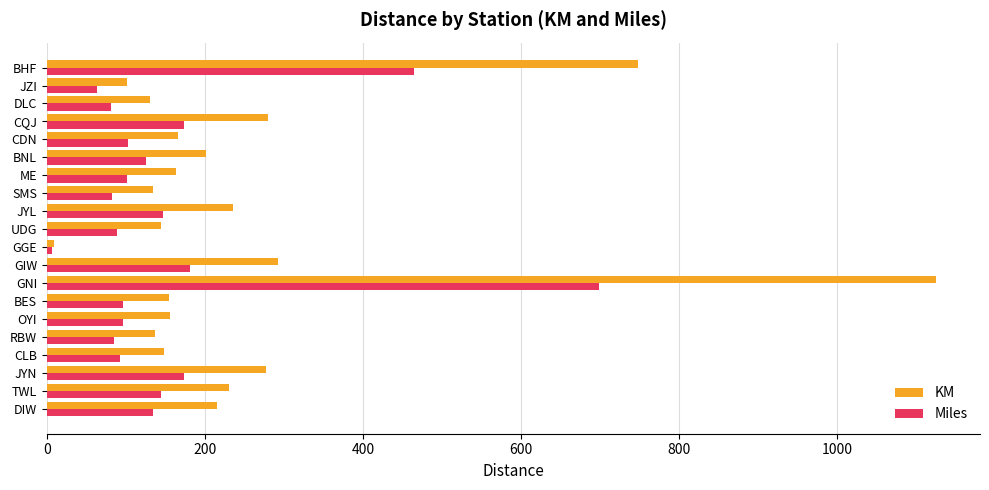

Which series has the largest total across all categories?

KM